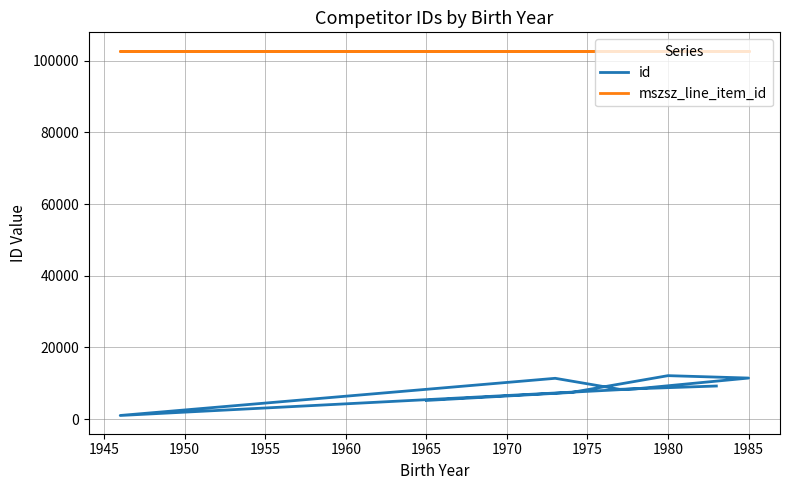

How many data points in id are less than 8417?

4